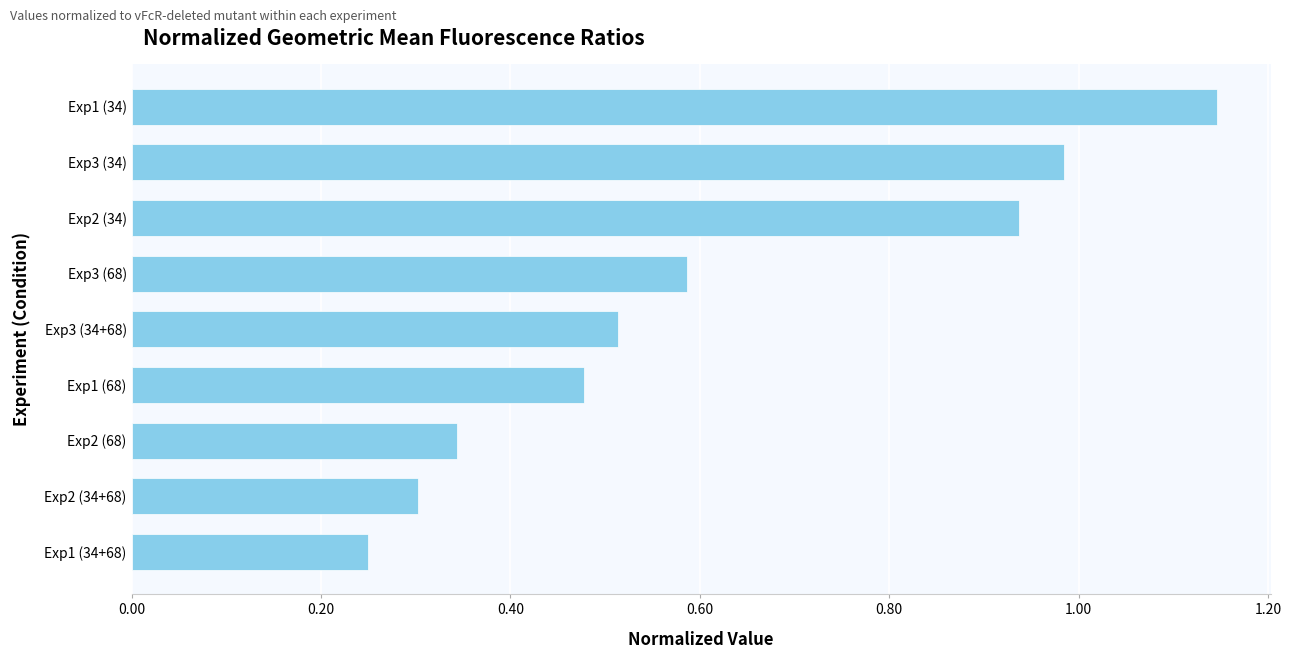

What is the change in value from Exp2 (34) to Exp2 (68)?

-0.6